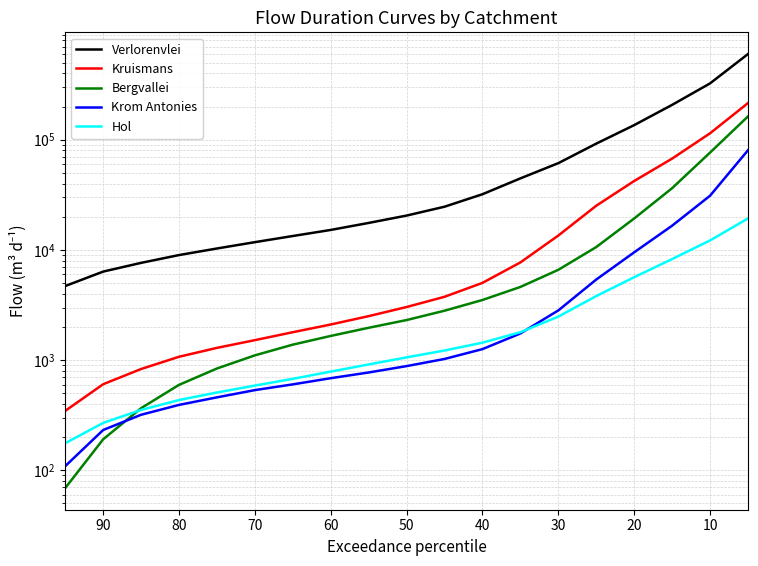

True or false: Verlorenvlei and Hol intersect in this chart.

False